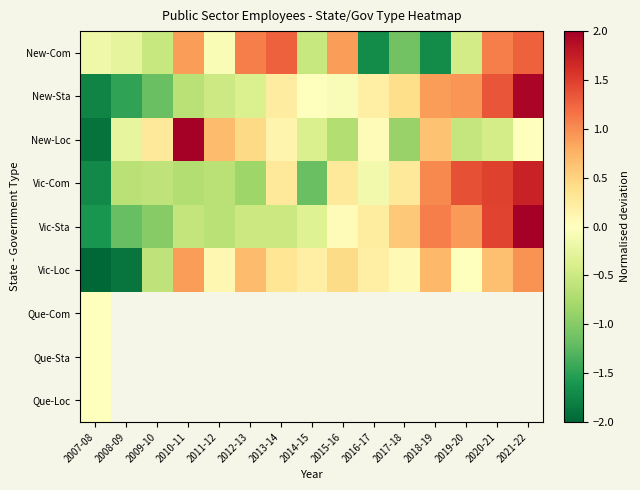

Which label corresponds to the largest value in the chart?

2010-11